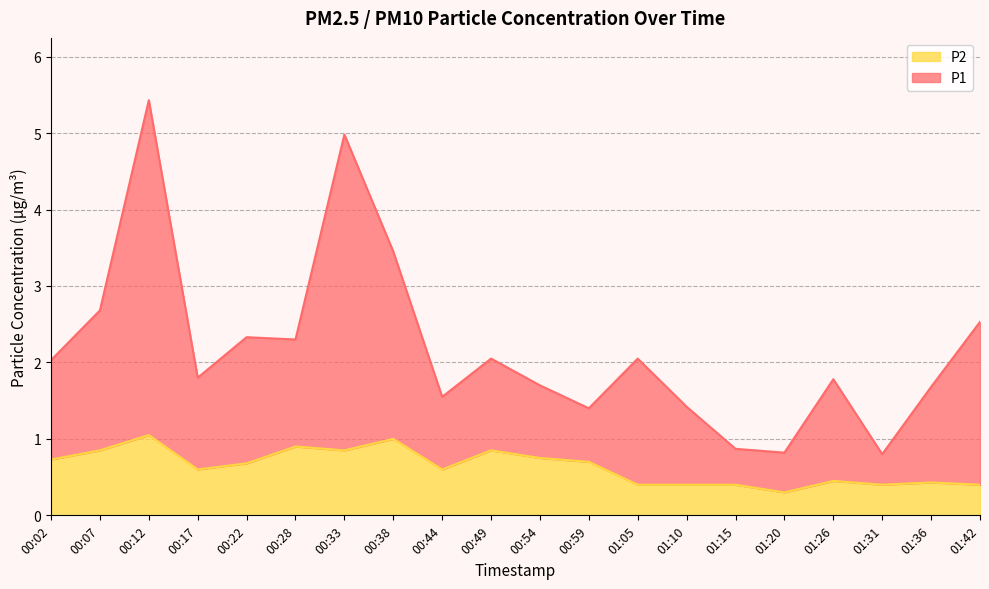

The value of P2 at 01:42 is 0.4. True or false?

True